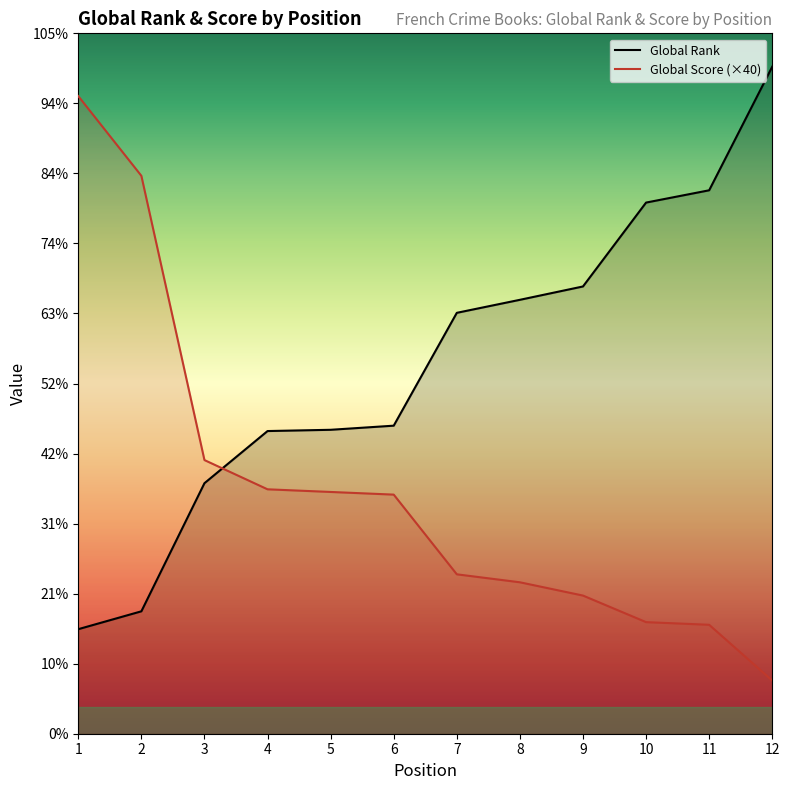

Count the number of categories in the chart.

12